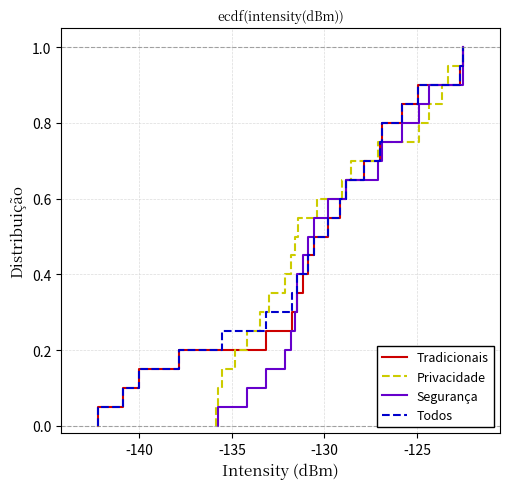

How many lines are shown in the chart?

4